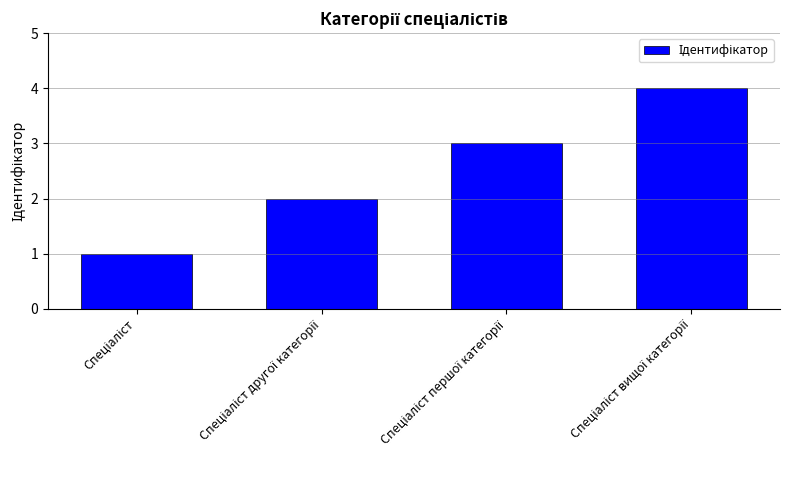

What is the greatest value displayed?

4